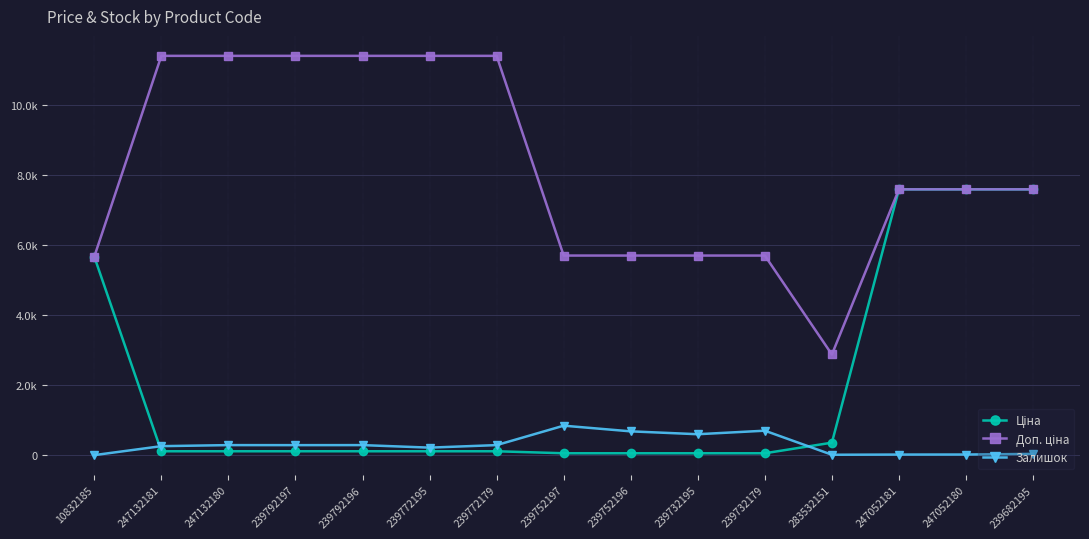

Is this an area chart (filled region under the line)?

No